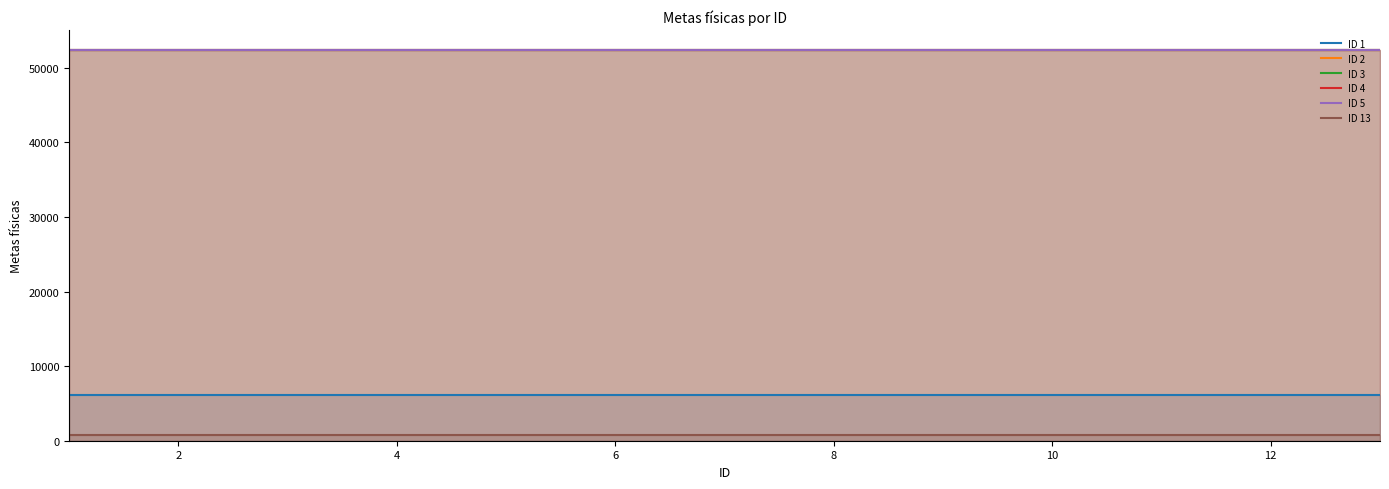

What is the highest value of the ID 5 series?

52443